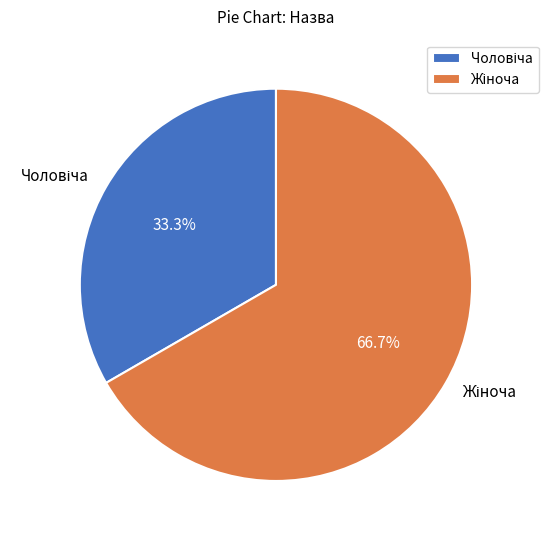

Is there any slice that represents more than half of the pie?

Yes